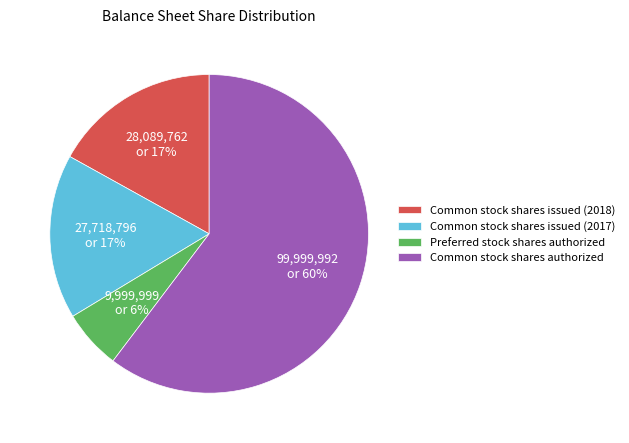

How many slices are in this pie chart?

4